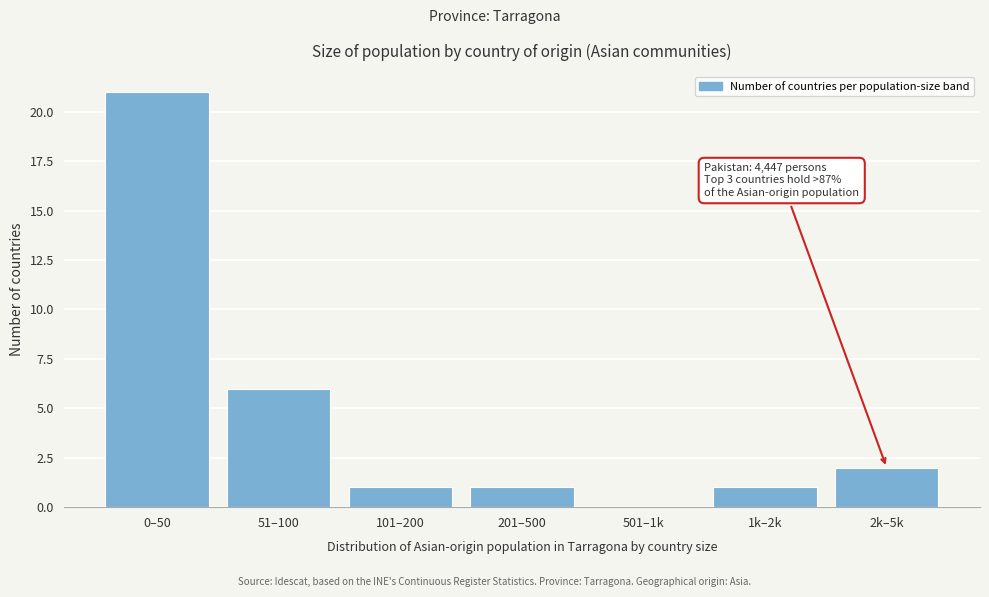

Reading right to left, extract all data points from this chart.

2k–5k=2	1k–2k=1	501–1k=0	201–500=1	101–200=1	51–100=6	0–50=21